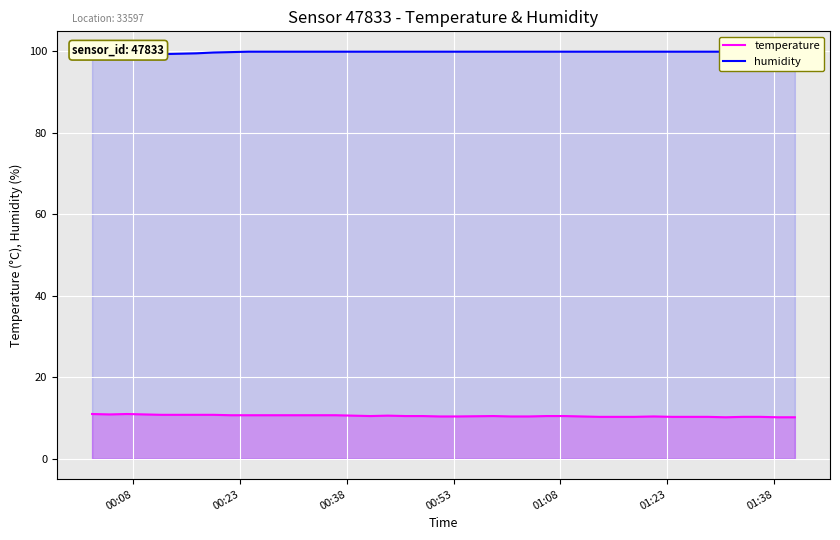

True or false: humidity and temperature intersect in this chart.

False